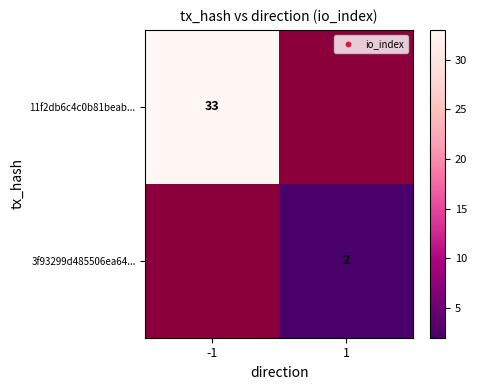

The 3f93299d485506ea64... series shows 1 at 1. True or false?

False